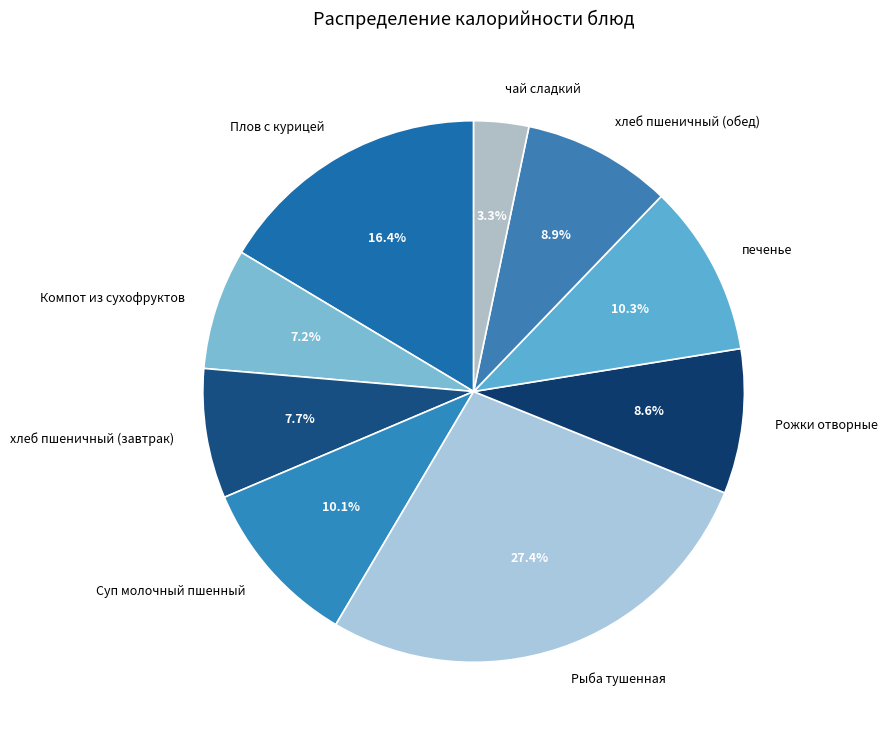

Is there any slice that represents more than half of the pie?

No